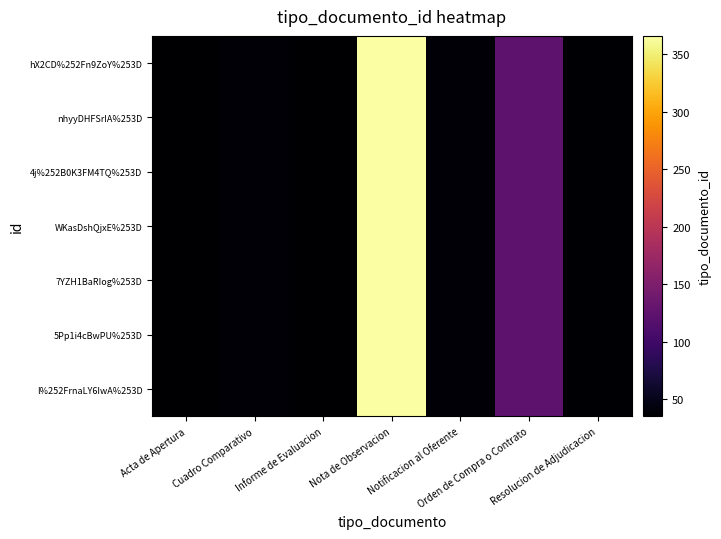

Which series has the largest range (max minus min)?

hX2CD%252Fn9ZoY%253D